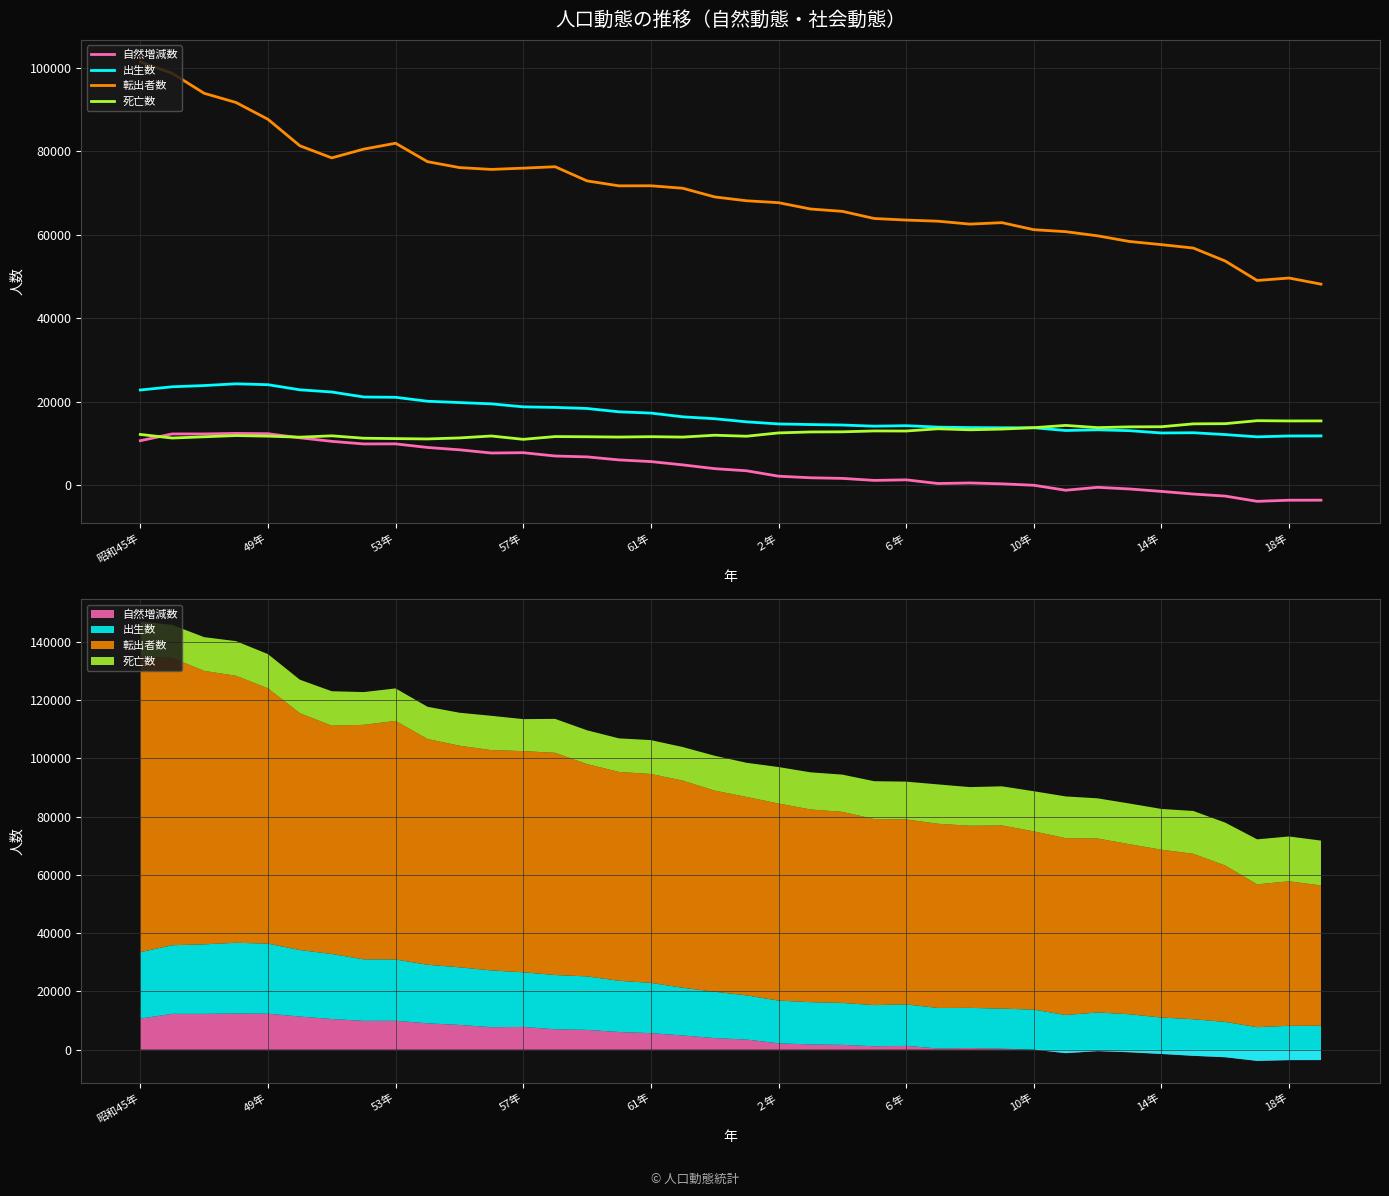

Where is the first local minimum for 出生数?

23